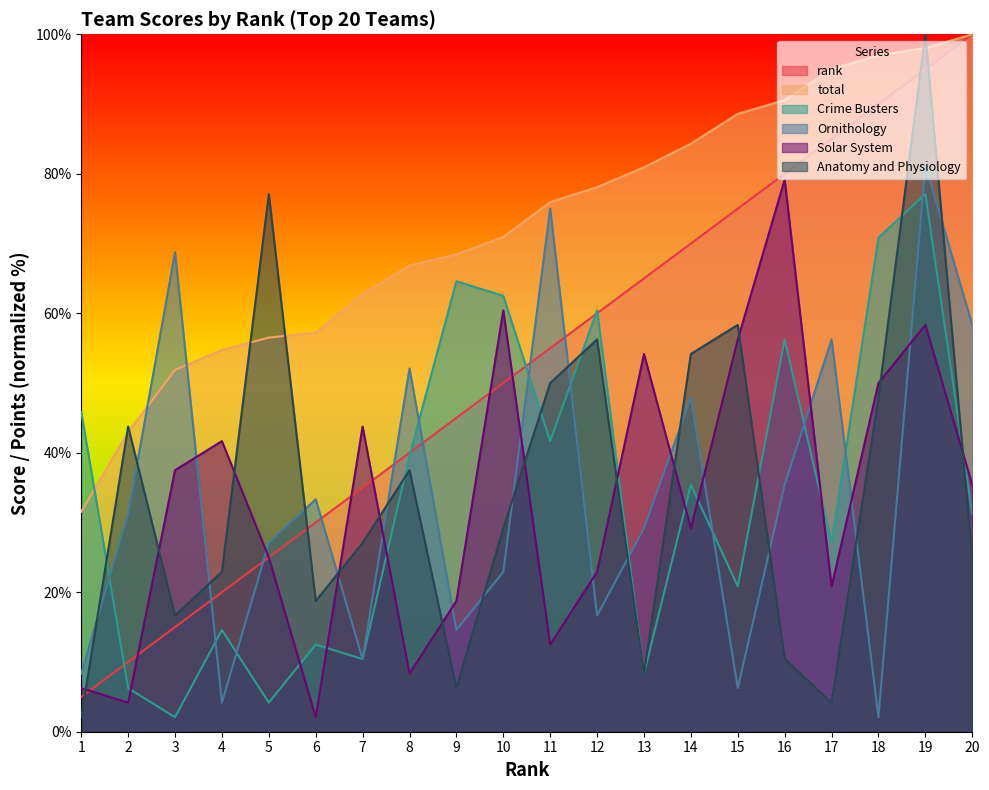

Read the rank value at 14.

70.0